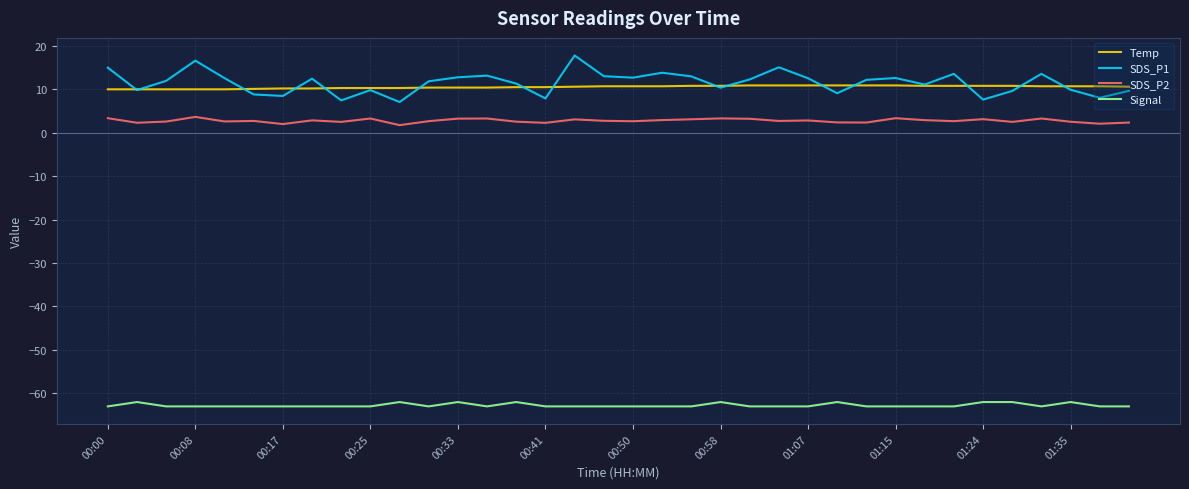

Which series has the widest spread of values?

SDS_P1